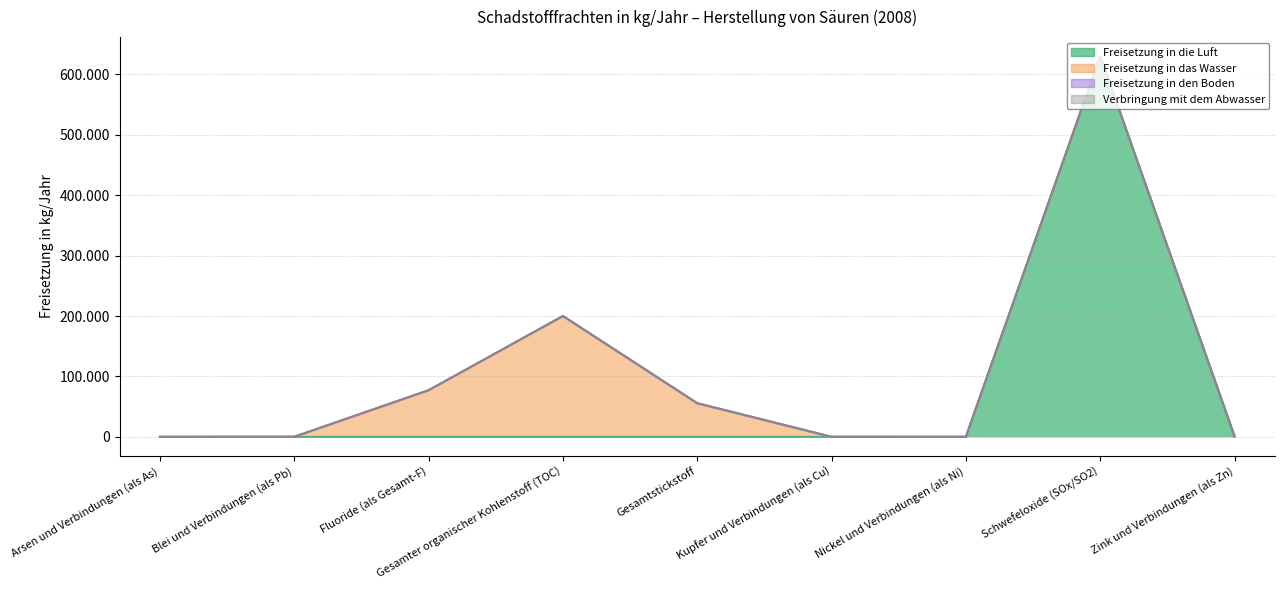

At Gesamtstickstoff, list the series in order from smallest to largest.

Freisetzung in die Luft, Freisetzung in den Boden, Verbringung mit dem Abwasser, Freisetzung in das Wasser